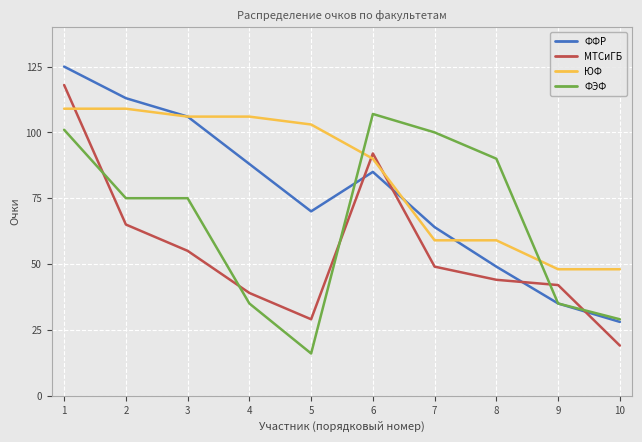

The value of ФЭФ at 6 is 107. True or false?

True